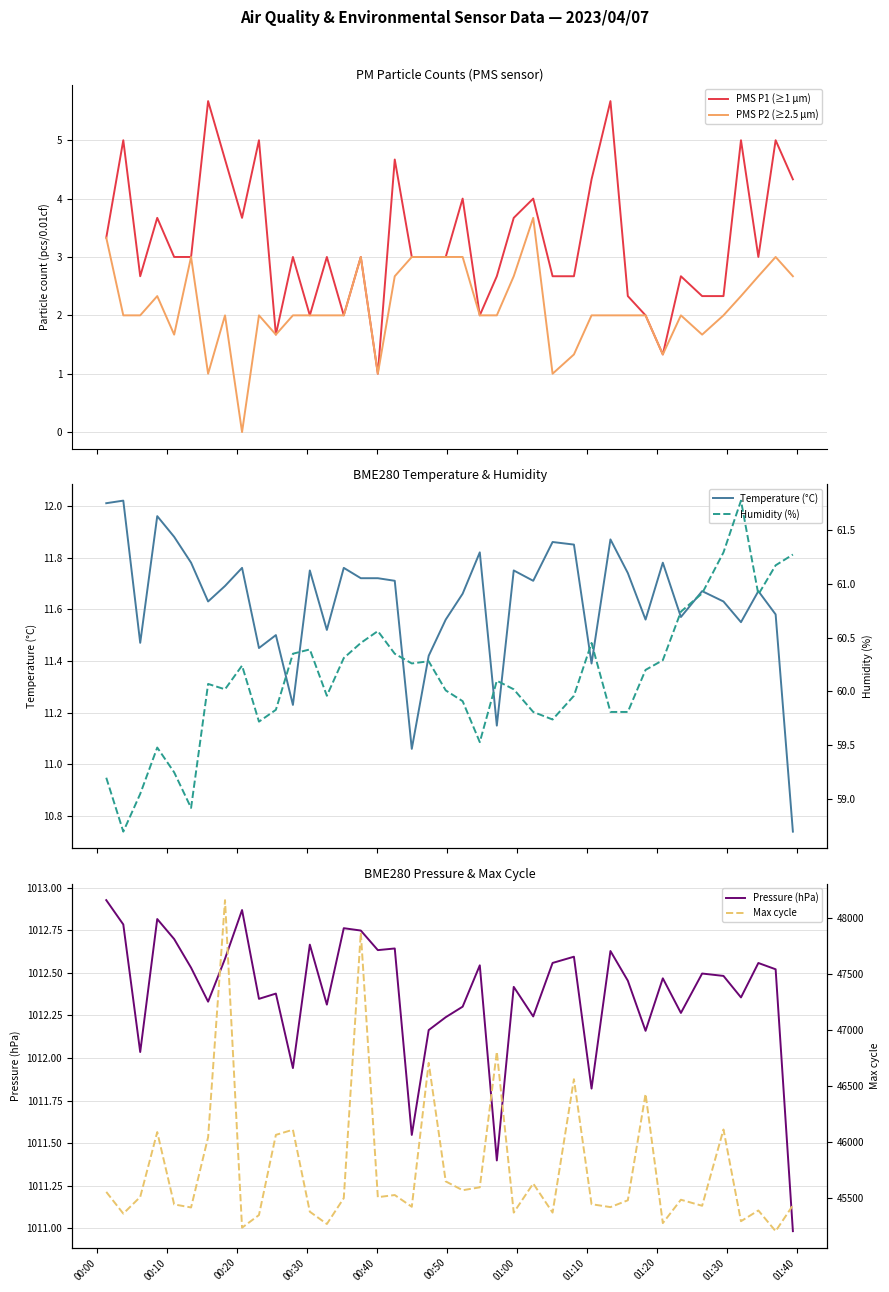

How many data points in PMS P2 (≥2.5 µm) are above 2?

15